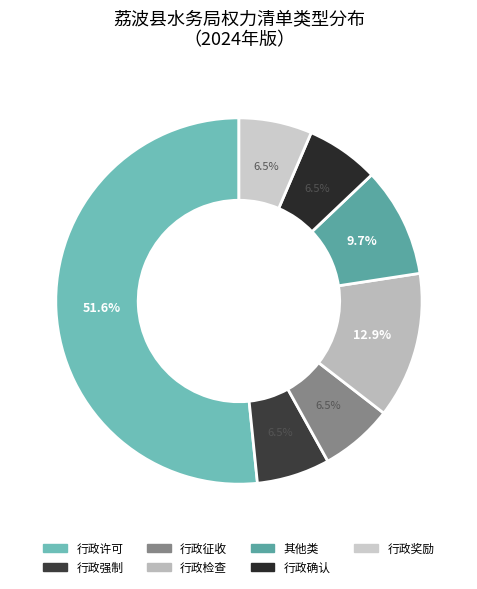

Is it true that 其他类 is 10% of the pie?

True